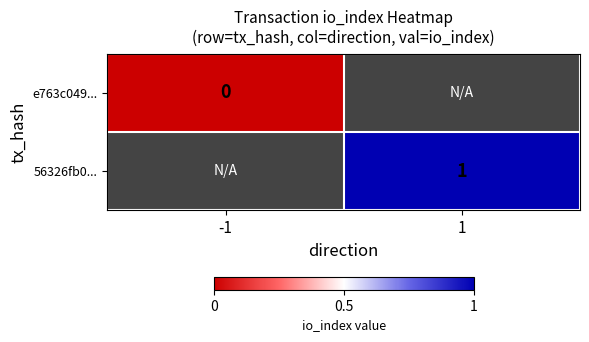

Rank the categories by e763c049... value from lowest to highest.

-1, 1